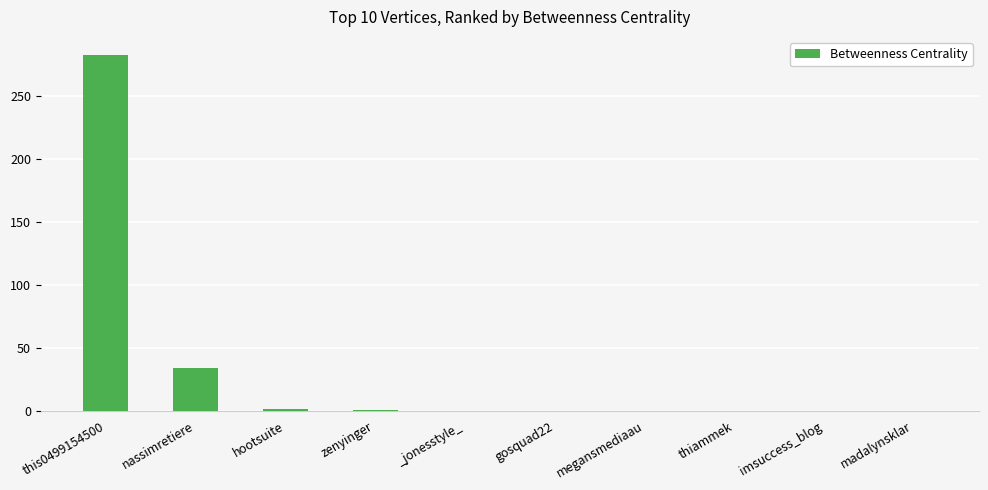

Does the chart contain stacked bars?

No